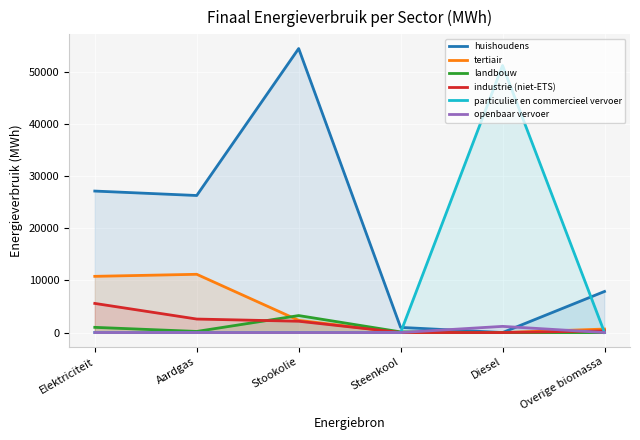

Where does the tertiair series first go above 2340?

Elektriciteit